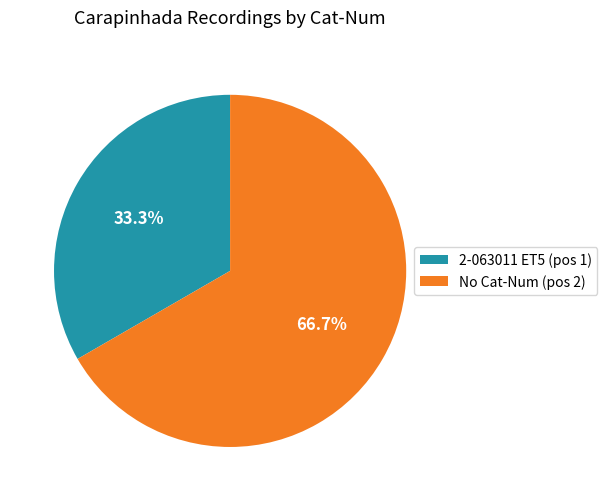

Combined, do No Cat-Num (pos 2) and 2-063011 ET5 (pos 1) account for over 50%?

Yes